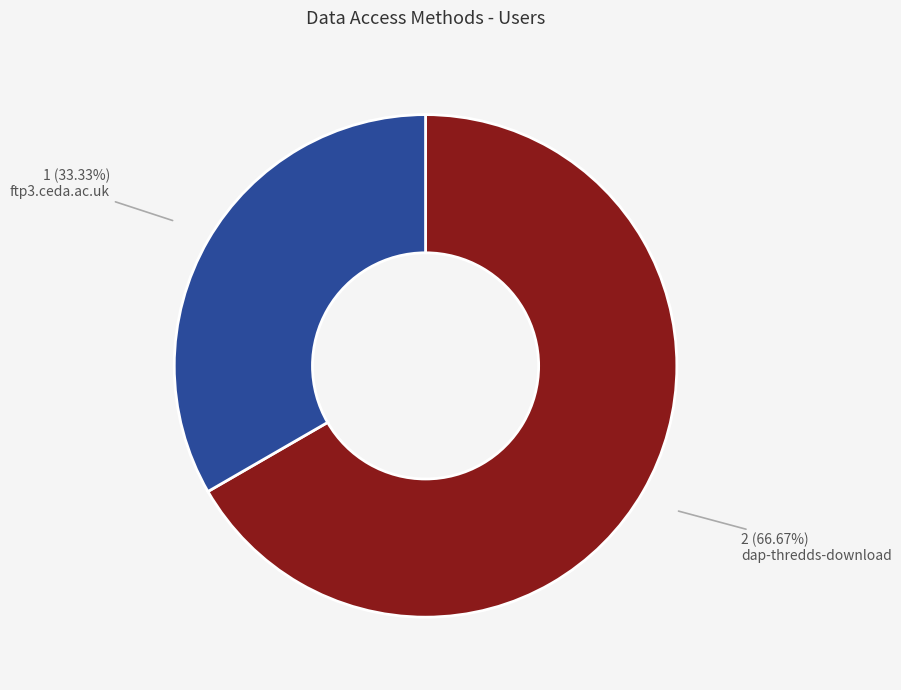

To the nearest percent, what is the difference between the largest and smallest slice percentages?

33%